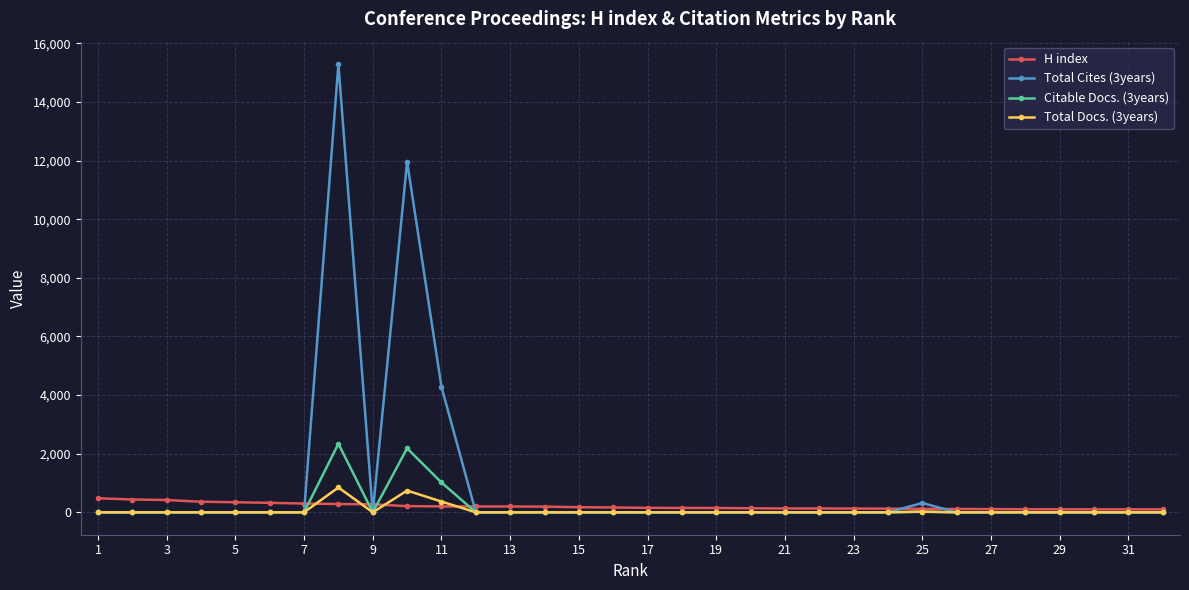

Which series has the largest range (max minus min)?

Total Cites (3years)